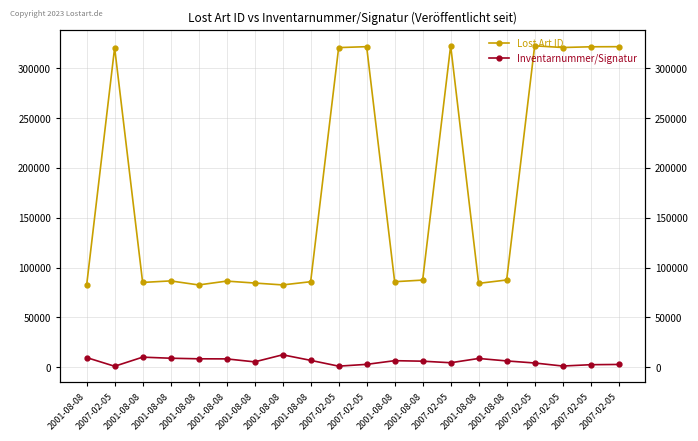

At which category is the sum across all series the highest?

2007-02-05